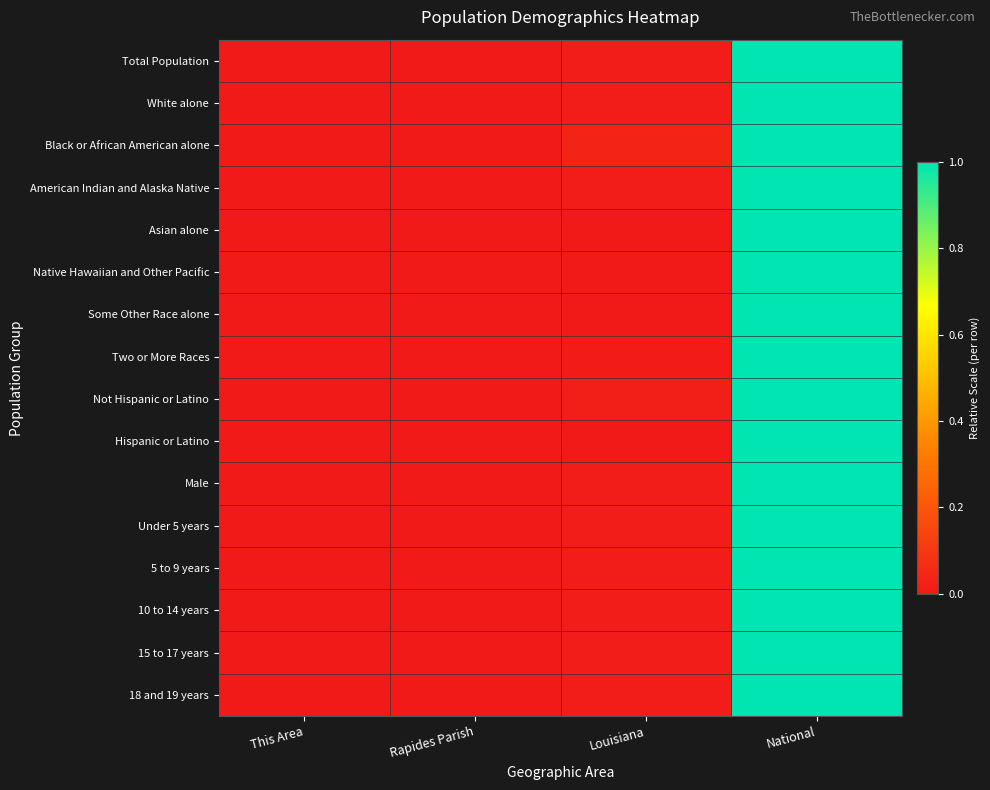

Rank the series at Louisiana from lowest to highest value.

Native Hawaiian and Other Pacific, Some Other Race alone, Hispanic or Latino, Asian alone, Two or More Races, American Indian and Alaska Native, White alone, Male, 15 to 17 years, Total Population, 18 and 19 years, 10 to 14 years, 5 to 9 years, Under 5 years, Not Hispanic or Latino, Black or African American alone